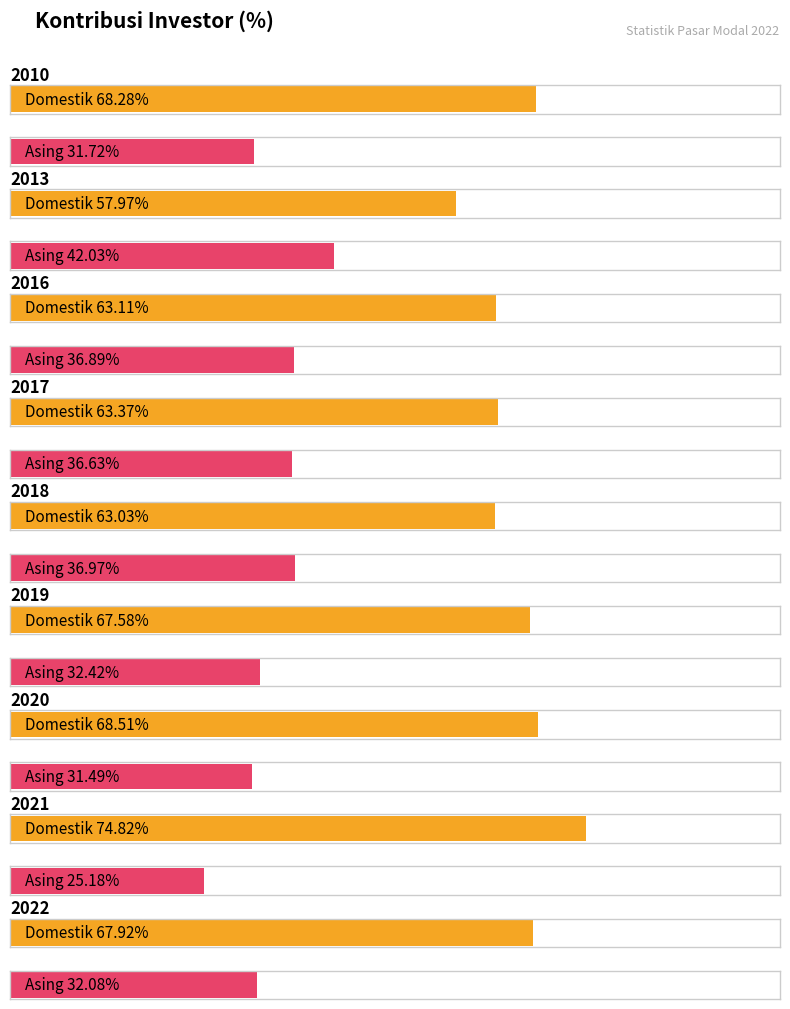

Reading right to left, what are all the values shown in this chart?

Domestik: 2022=67.9	2021=74.8	2020=68.5	2019=67.6	2018=63.0	2017=63.4	2016=63.1	2013=58.0	2010=68.3
Asing: 2022=32.1	2021=25.2	2020=31.5	2019=32.4	2018=37.0	2017=36.6	2016=36.9	2013=42.0	2010=31.7